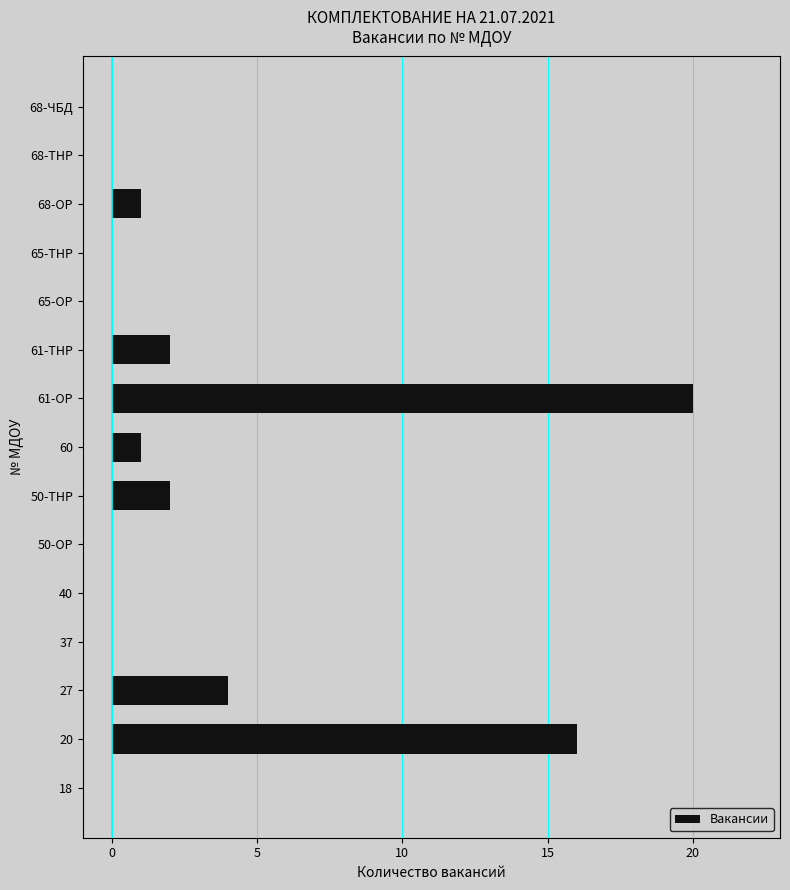

What is the change in value from 40 to 60?

+1